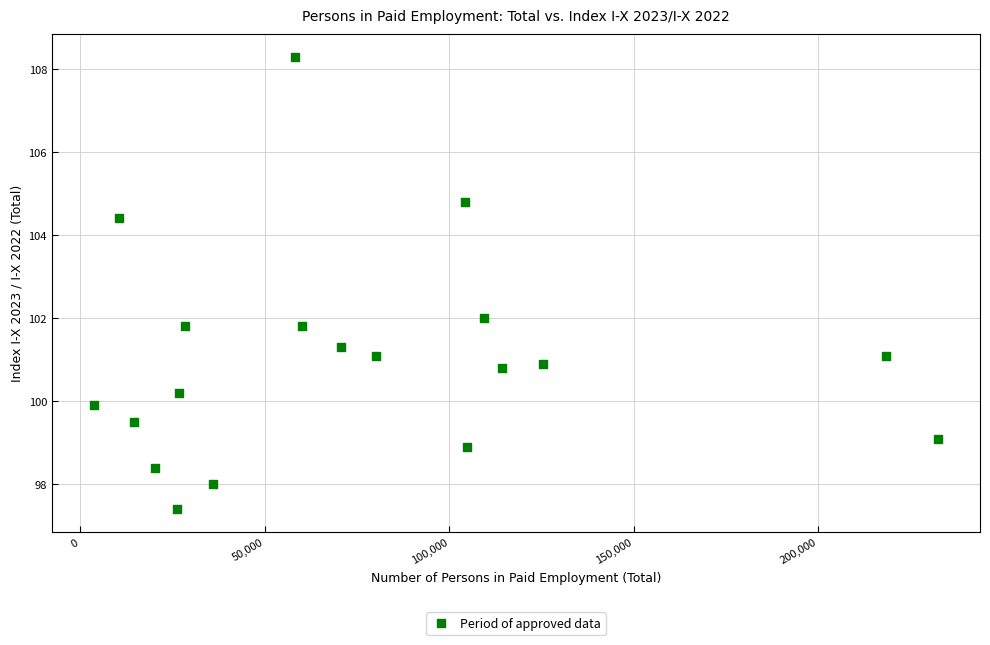

What is the range of Y values (max minus min)?

10.9